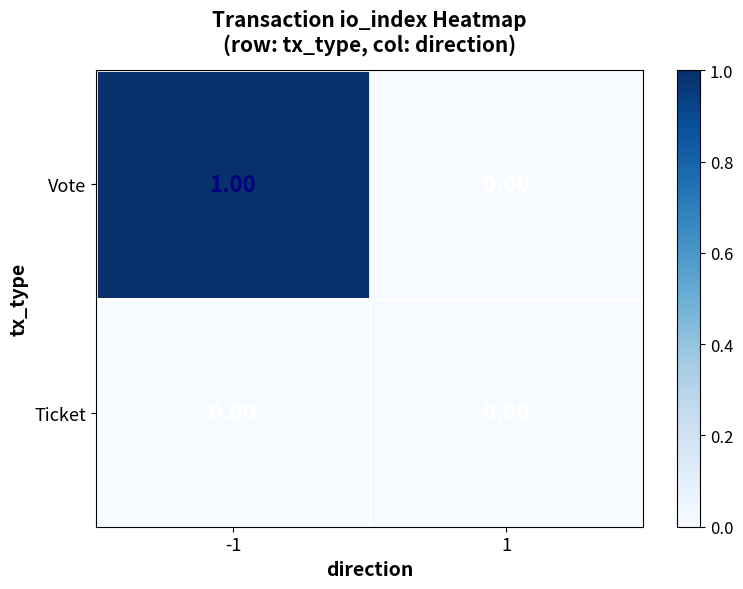

List the series in order of their overall mean, lowest first.

Ticket, Vote